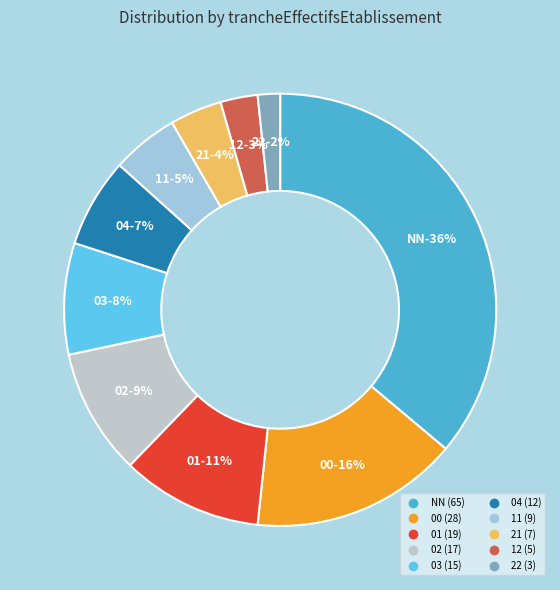

Rank the categories by value from highest to lowest.

NN, 00, 01, 02, 03, 04, 11, 21, 12, 22